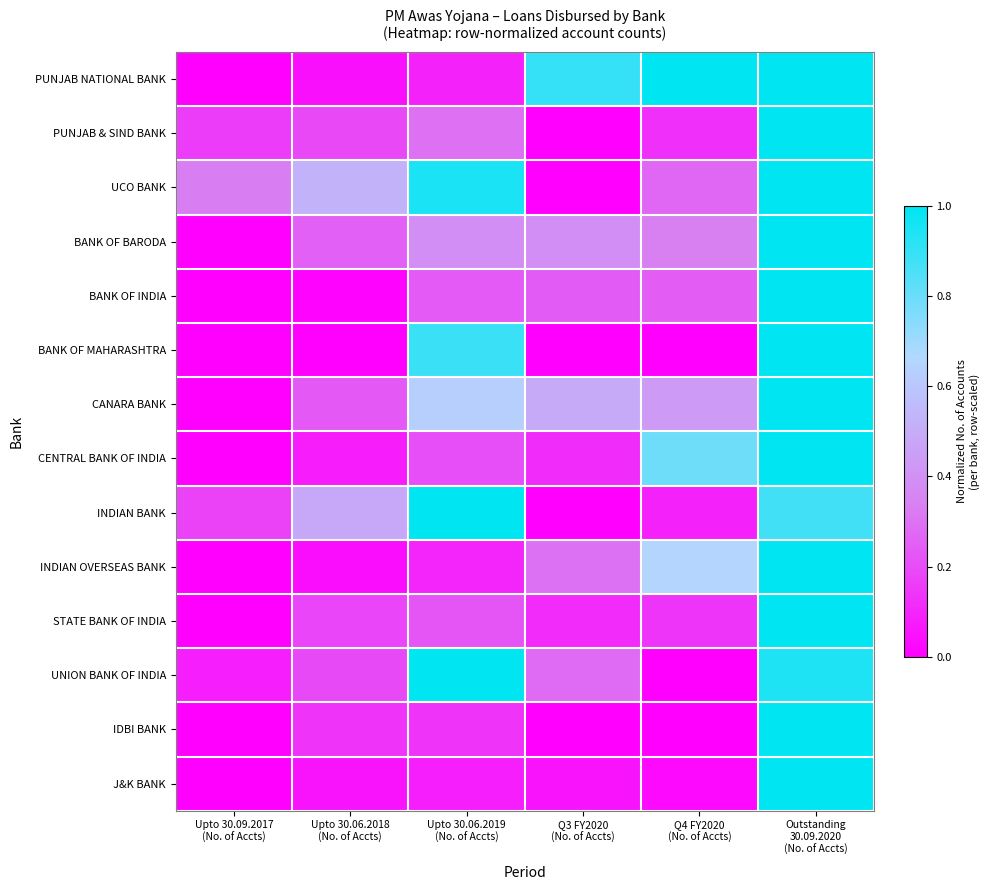

Which category has the lowest value across all series?

Upto 30.09.2017
(No. of Accts)